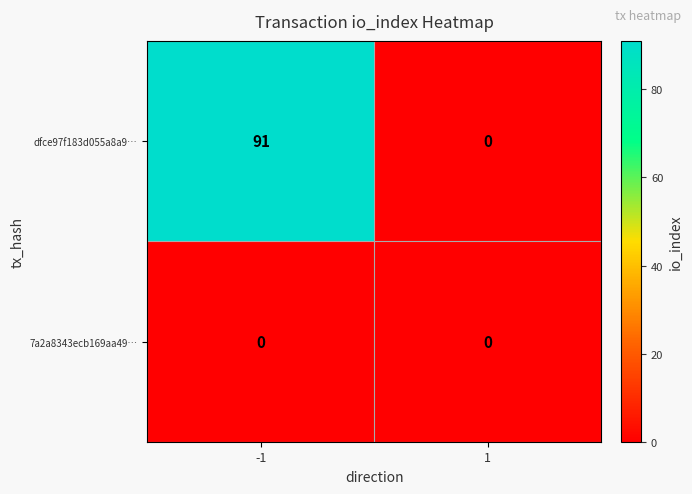

Which series has the largest total across all categories?

dfce97f183d055a8a9…